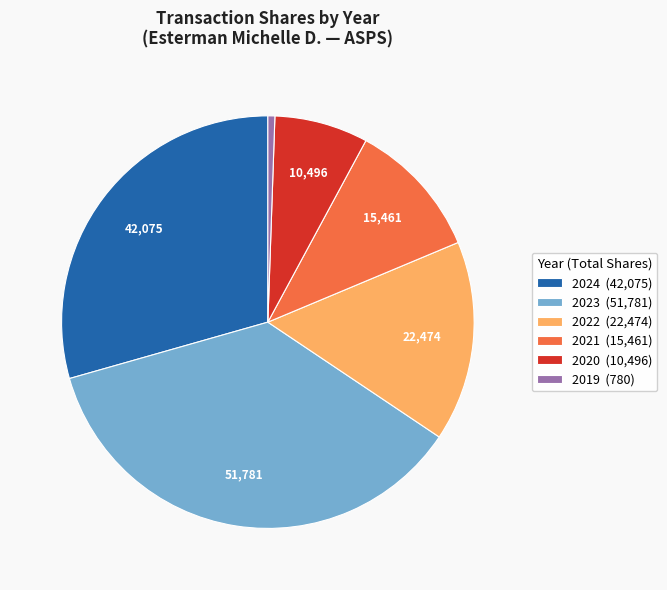

Rank the categories by value from lowest to highest.

2019 (780), 2020 (10,496), 2021 (15,461), 2022 (22,474), 2024 (42,075), 2023 (51,781)